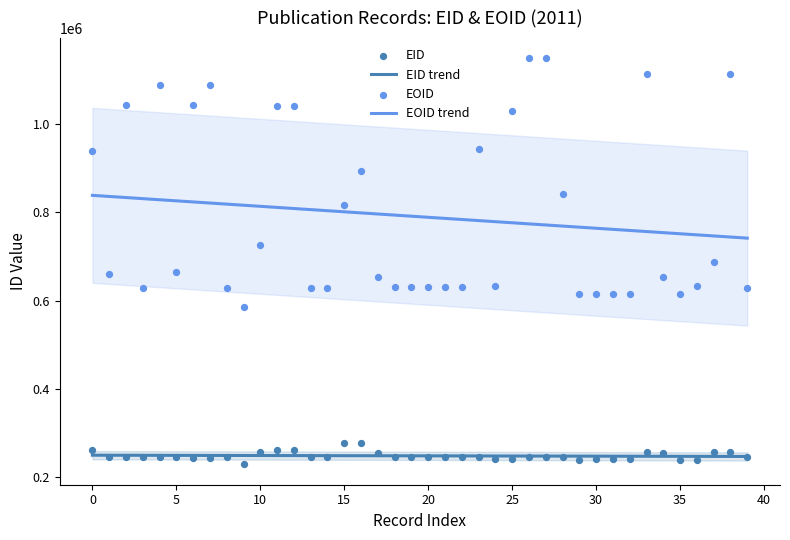

At how many categories does at least one series exceed 523651?

40